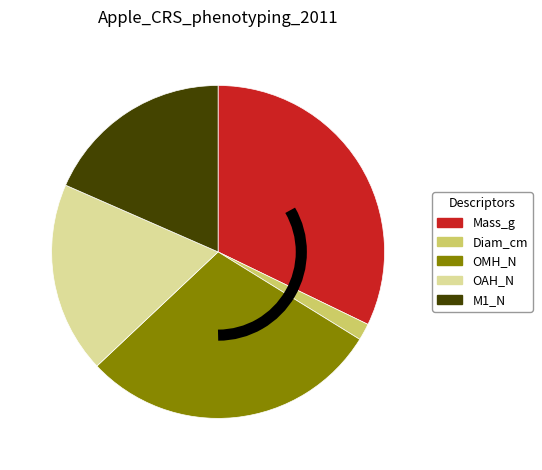

Which slice is the smallest?

Diam_cm